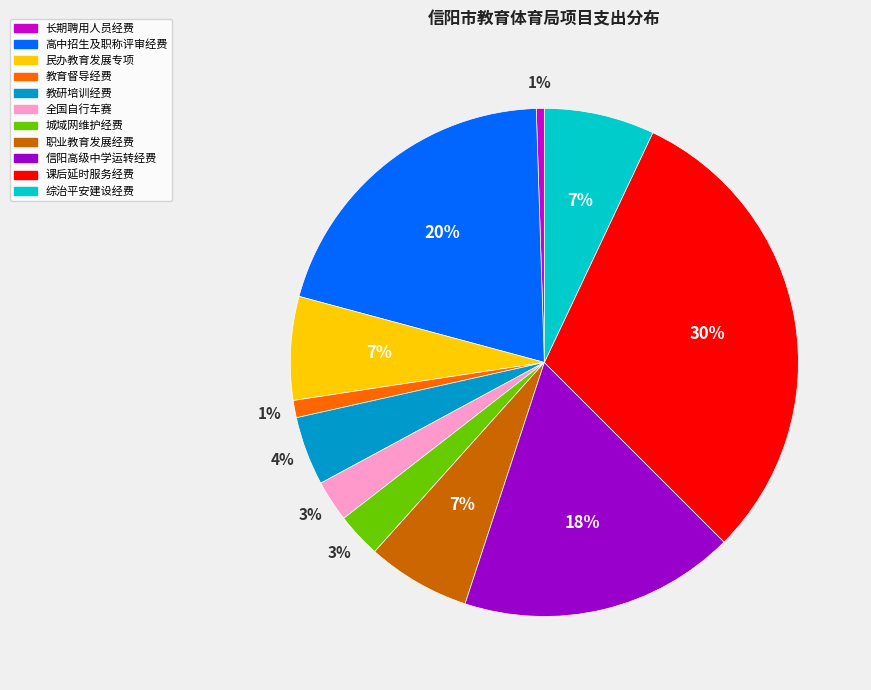

To the nearest percent, what is the average slice percentage?

9%